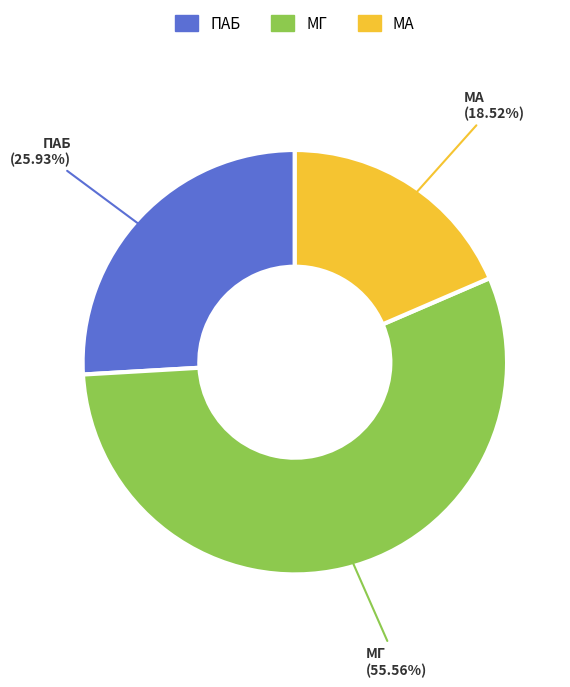

True or false: МГ accounts for 65% of the total.

False